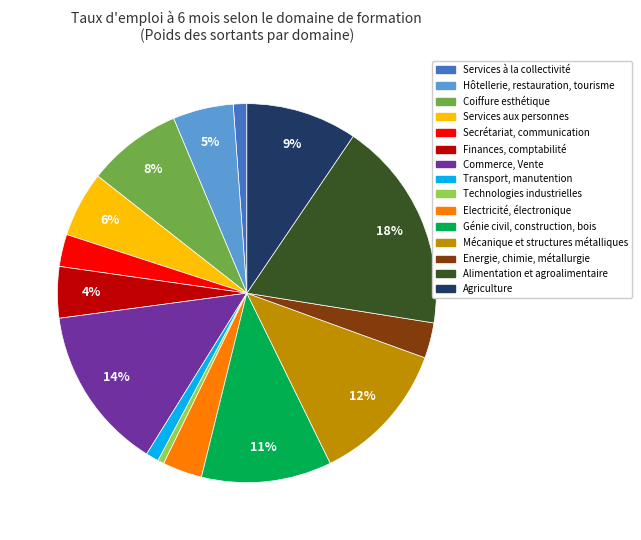

To the nearest percent, what is the average slice percentage?

7%